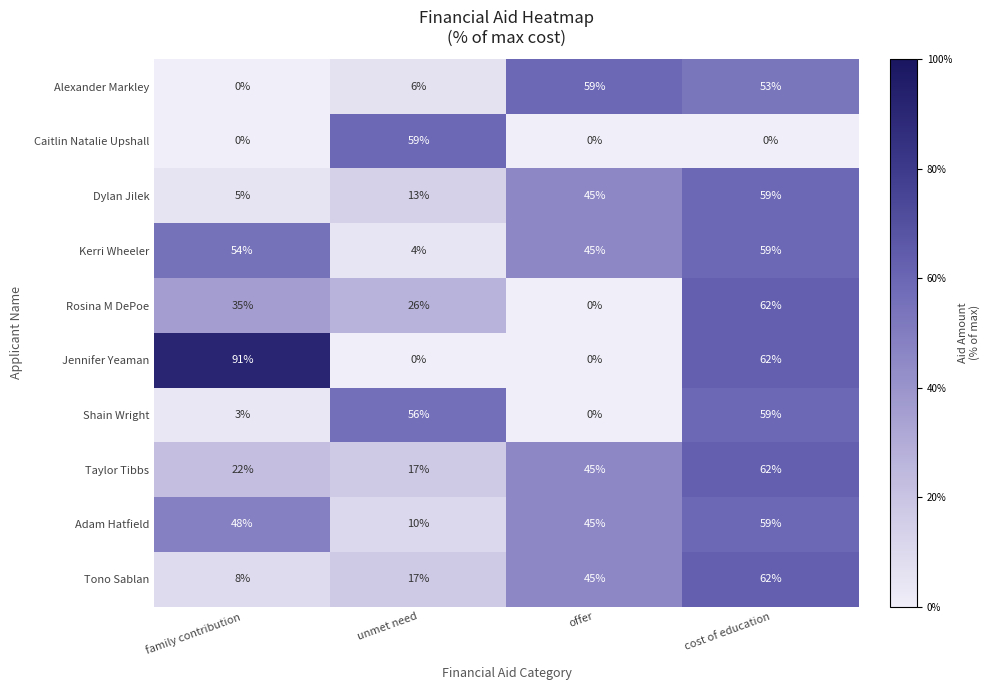

What is the total value across all series at family contribution?

266